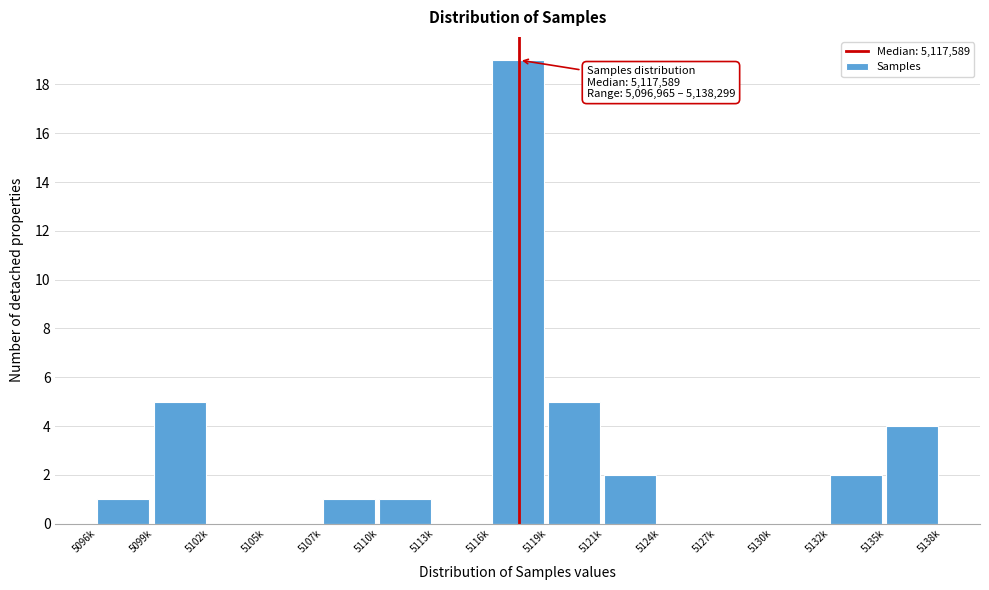

Reading left to right, transcribe all the data shown in this chart.

5096k=1	5099k=5	5102k=0	5105k=0	5107k=1	5110k=1	5113k=0	5116k=19	5119k=5	5121k=2	5124k=0	5127k=0	5130k=0	5132k=2	5135k=4